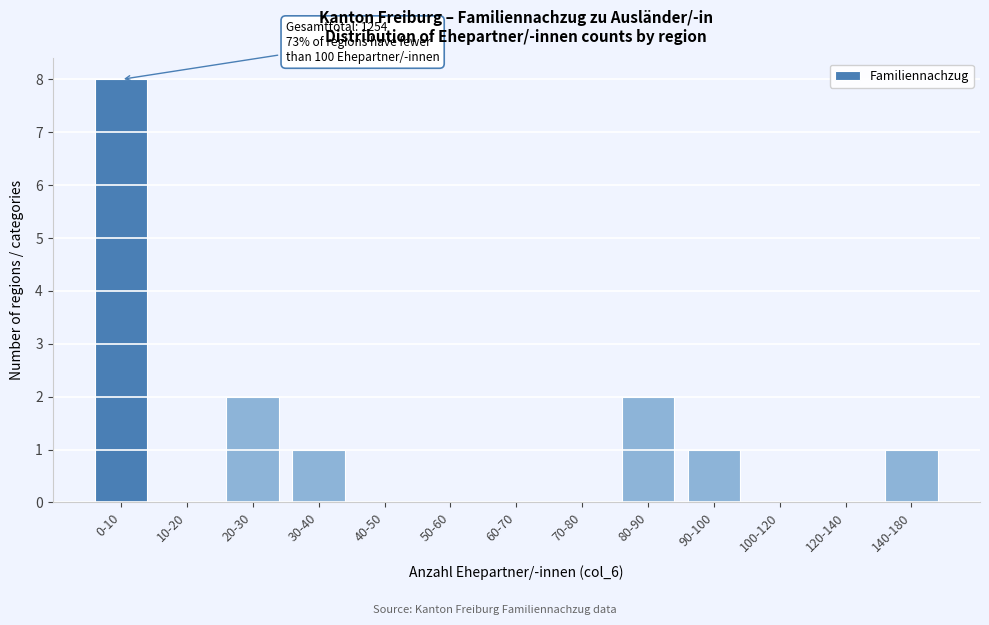

Reading left to right, transcribe all the data shown in this chart.

0-10=8	10-20=0	20-30=2	30-40=1	40-50=0	50-60=0	60-70=0	70-80=0	80-90=2	90-100=1	100-120=0	120-140=0	140-180=1